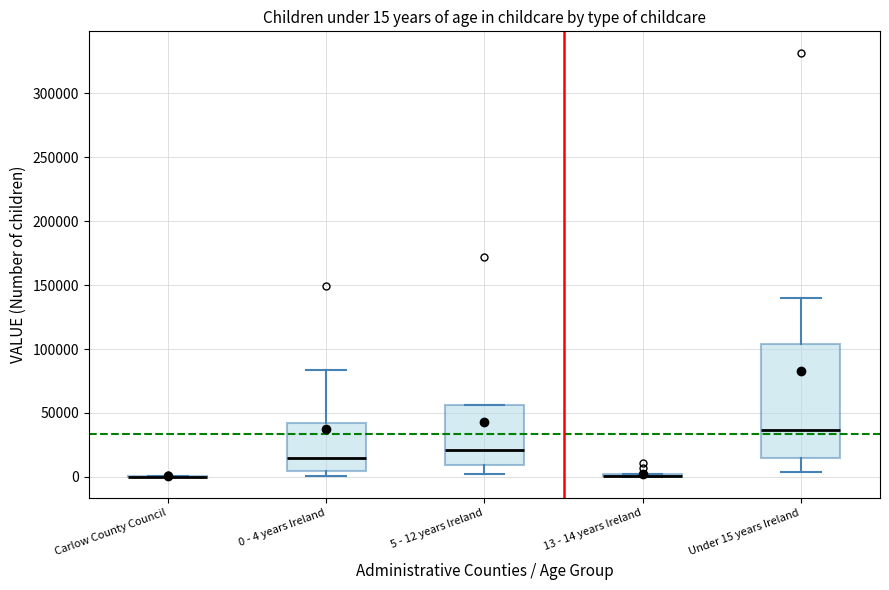

Comparing the boxes themselves (not the whiskers), which one is the tallest?

Under 15 years Ireland